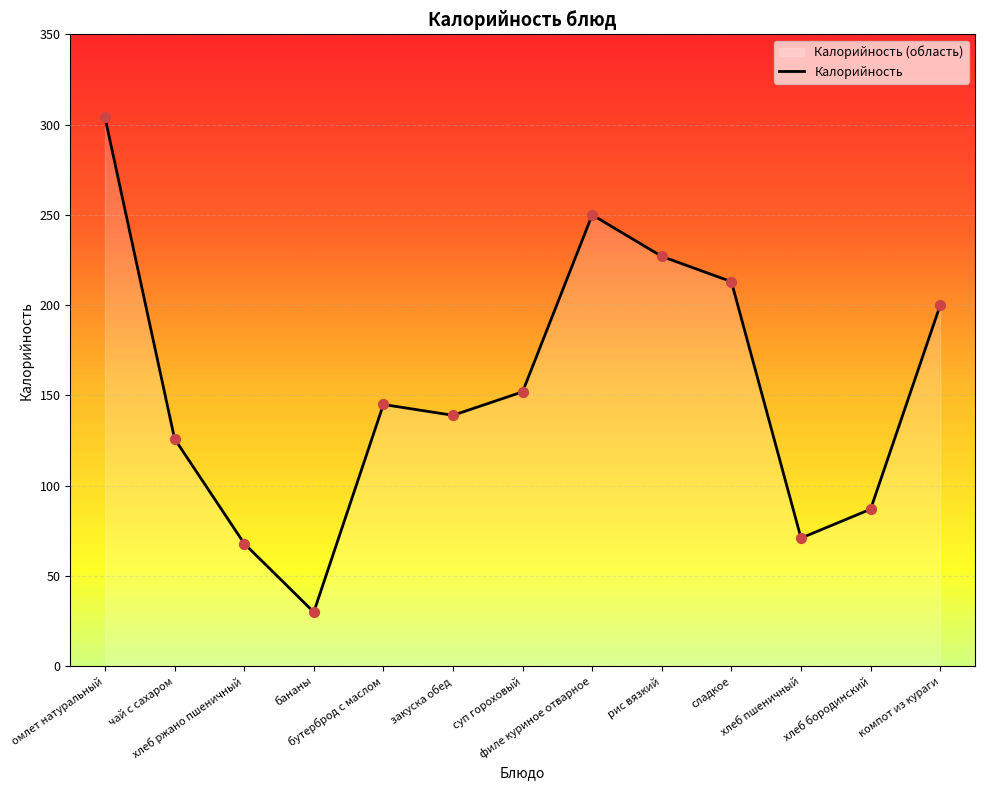

What is the change in value from омлет натуральный to чай с сахаром?

-178